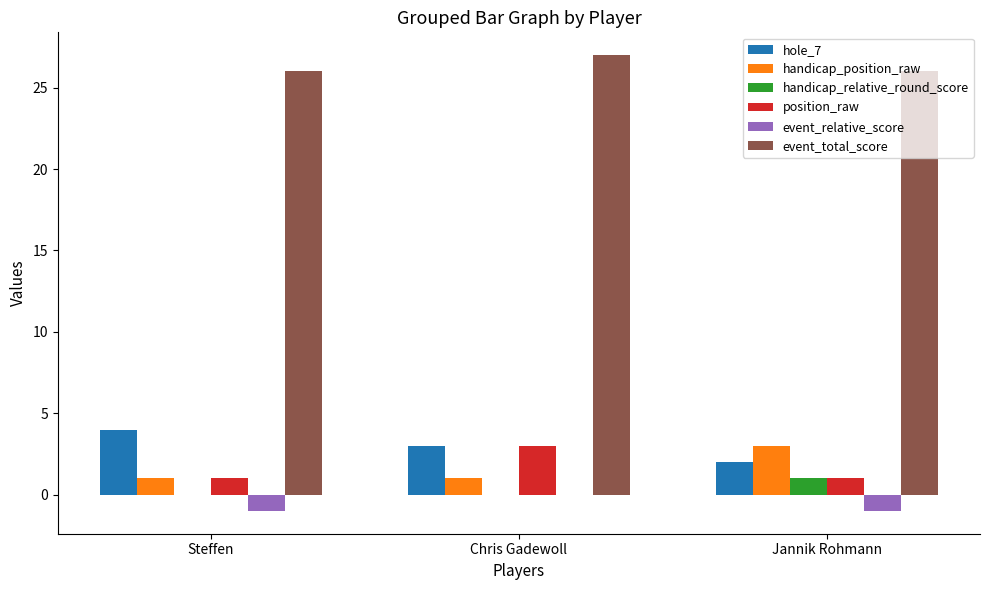

The handicap_position_raw series shows 5 at Jannik Rohmann. True or false?

False